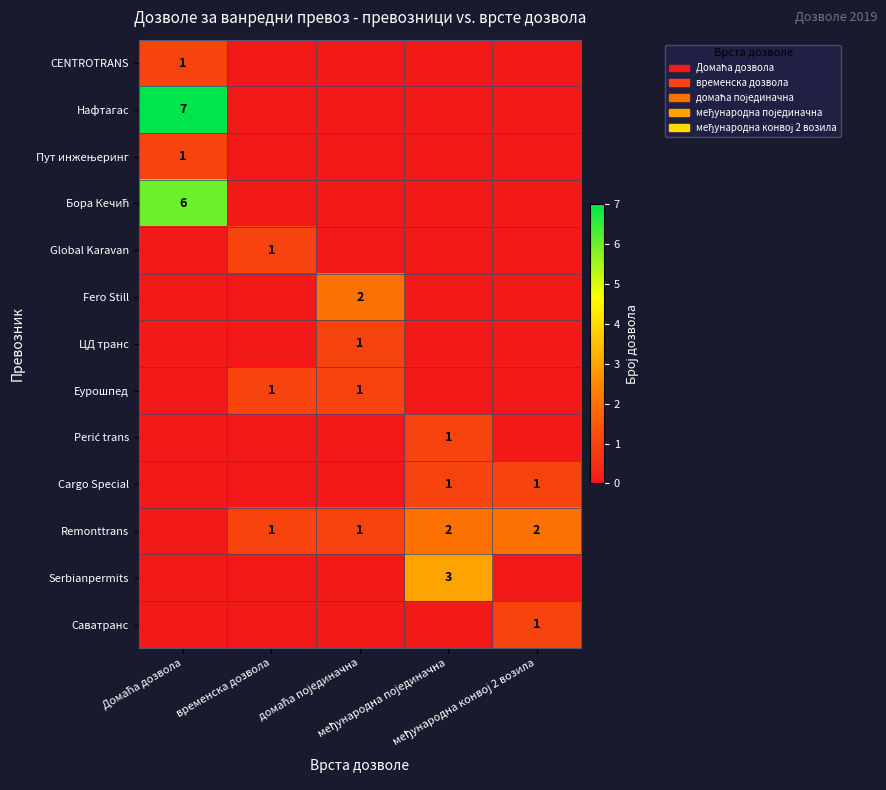

True or false: Пут инжењеринг has a value of 0 at домаћа појединачна.

True